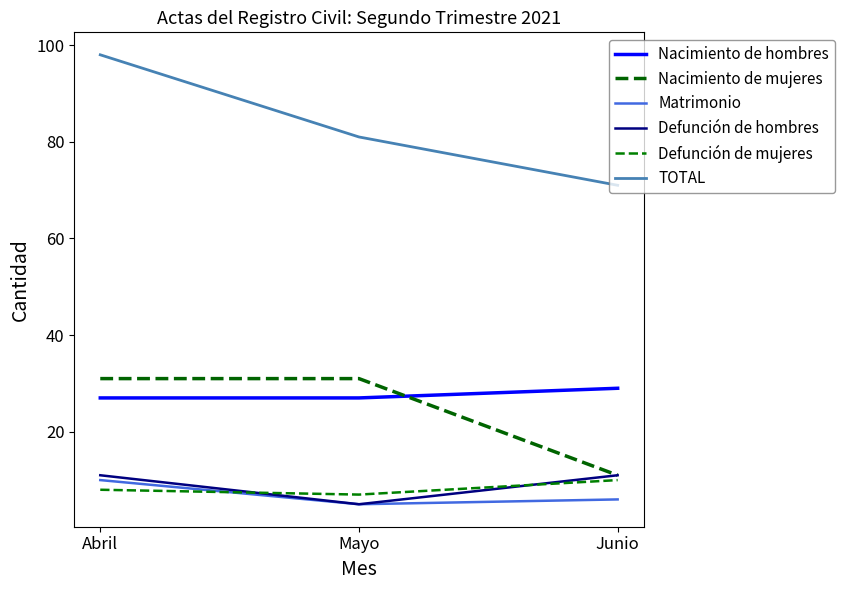

Read the TOTAL value at Mayo, to the nearest 10.

80